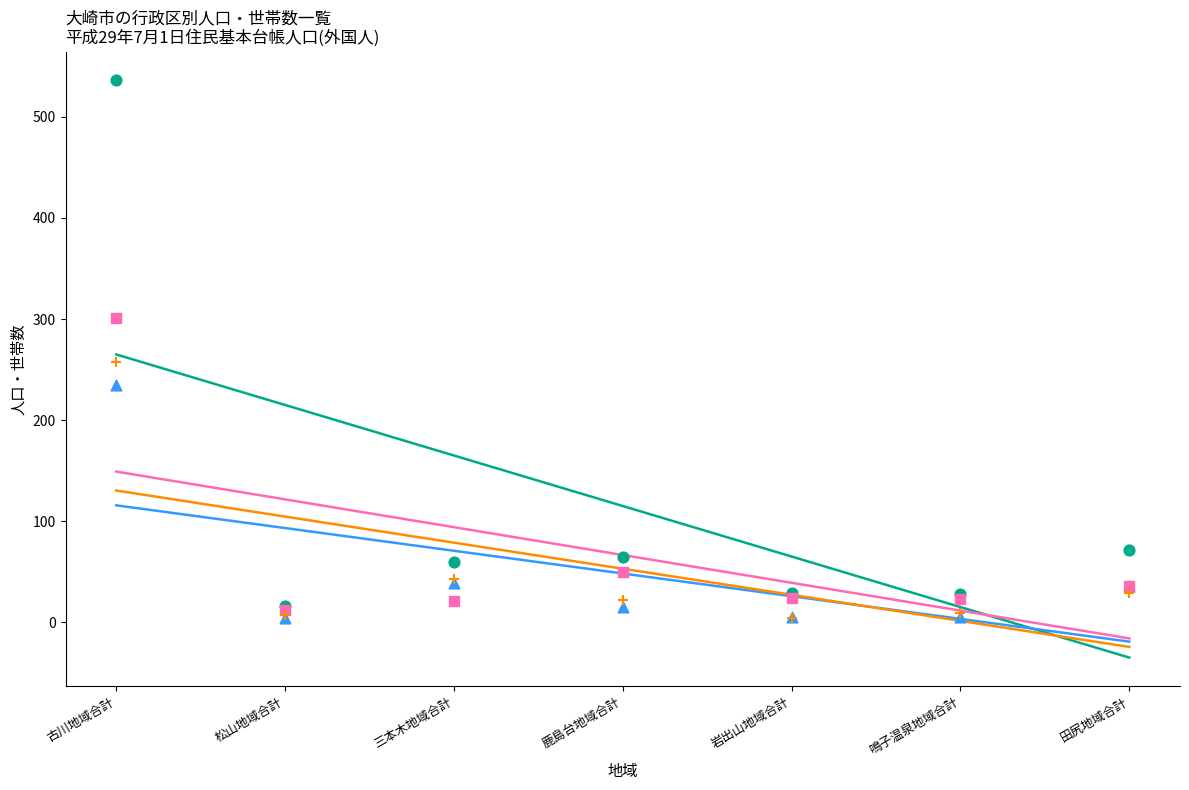

What are all the series names shown in the legend?

総計, 男, 女, 世帯数